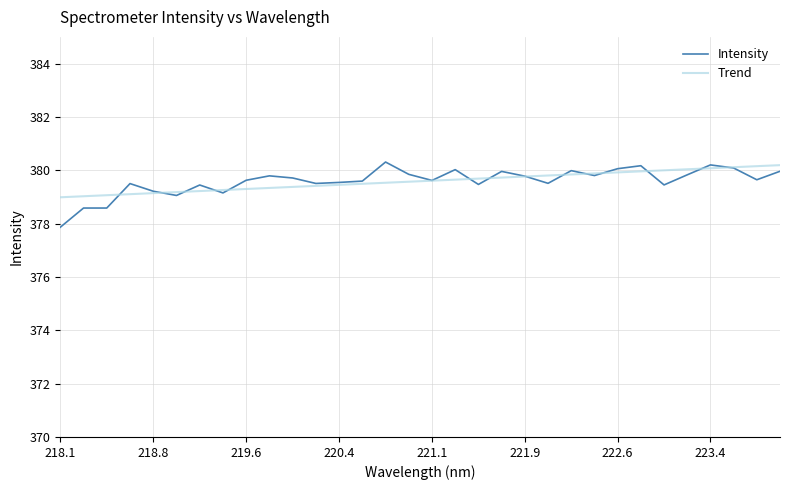

Which series has the largest range (max minus min)?

Intensity